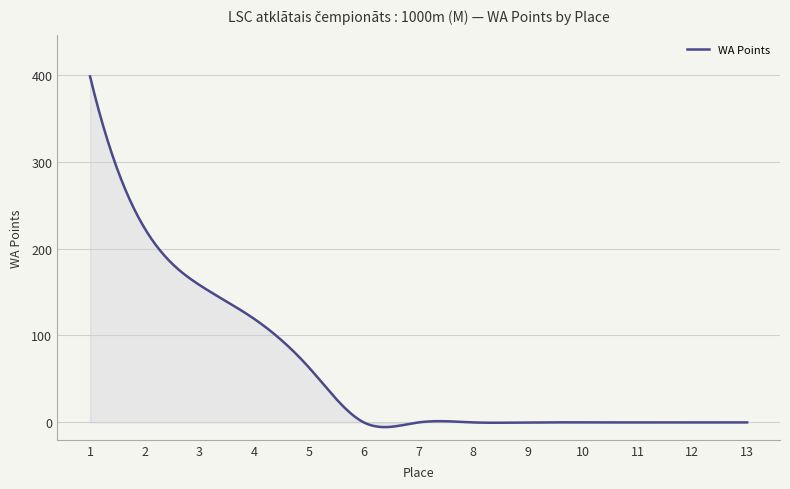

Does the chart display data point markers on the line(s)?

No